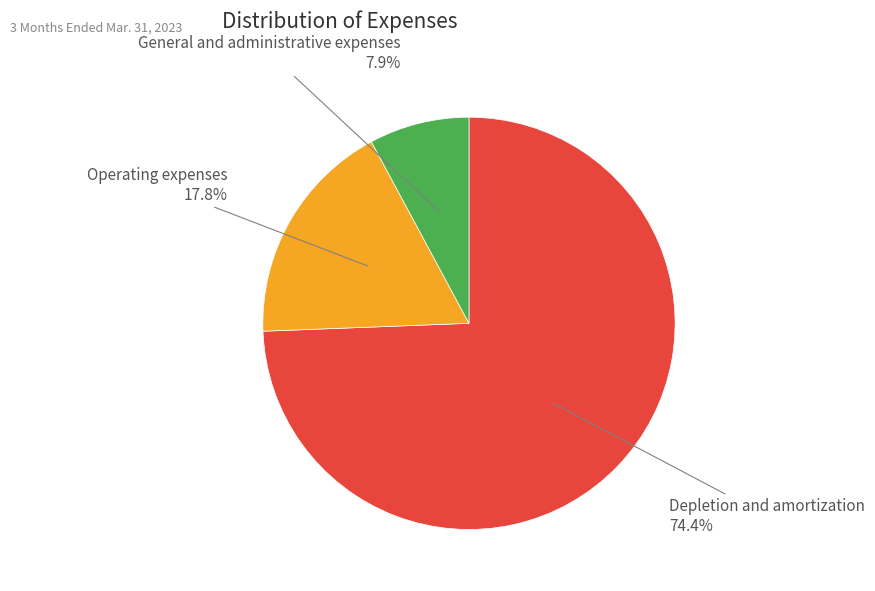

Is there a majority slice in this chart?

Yes